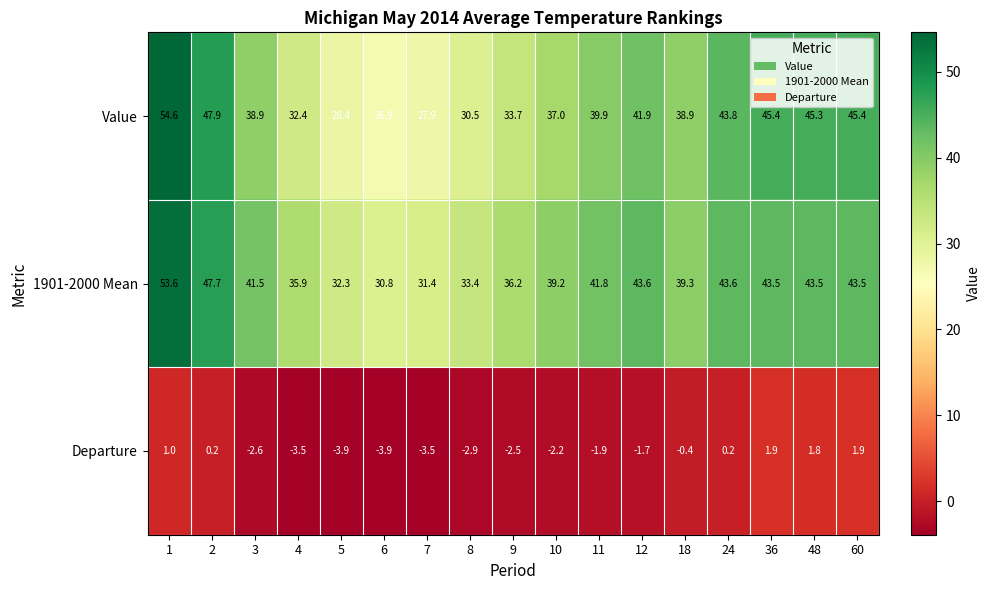

What value does the Value series have at 48?

45.3